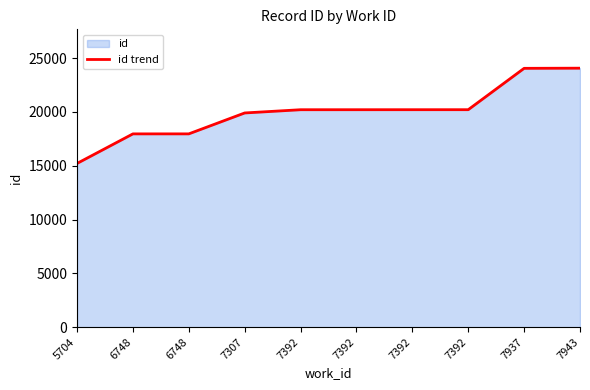

Is it true that the value at 6748 is 28297?

False